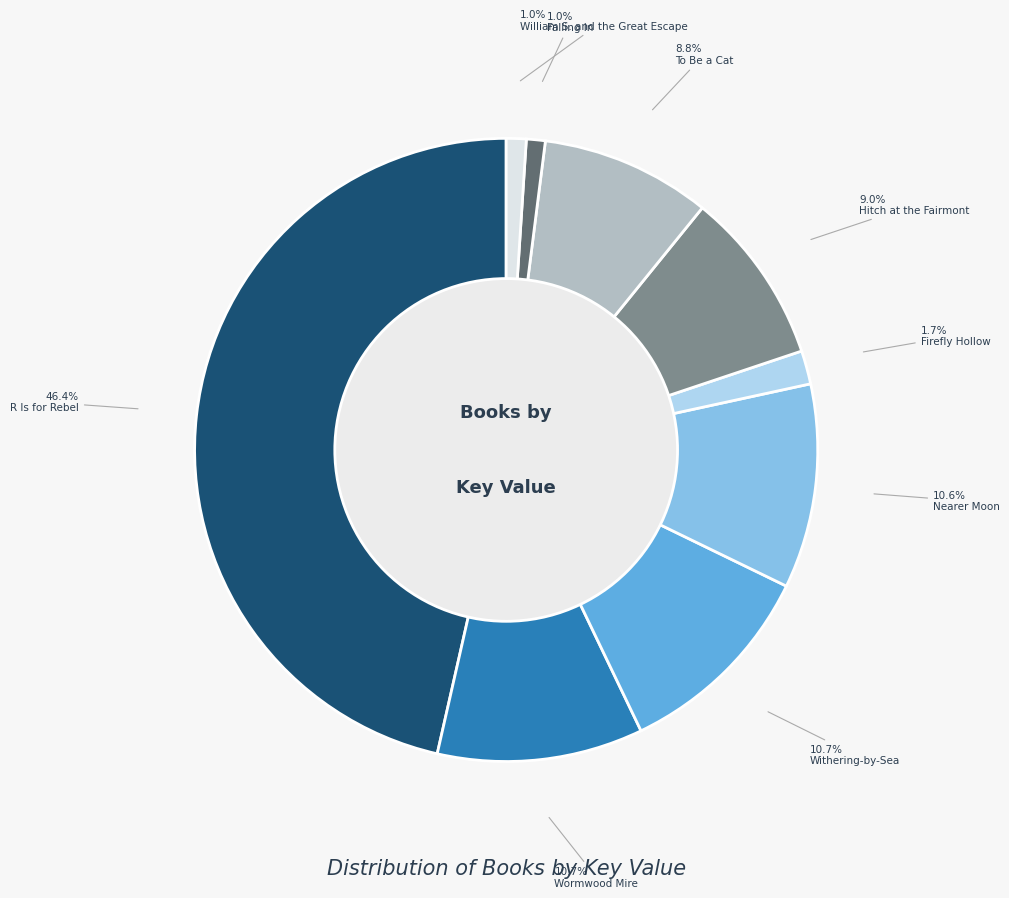

True or false: Falling In accounts for 1% of the total.

True